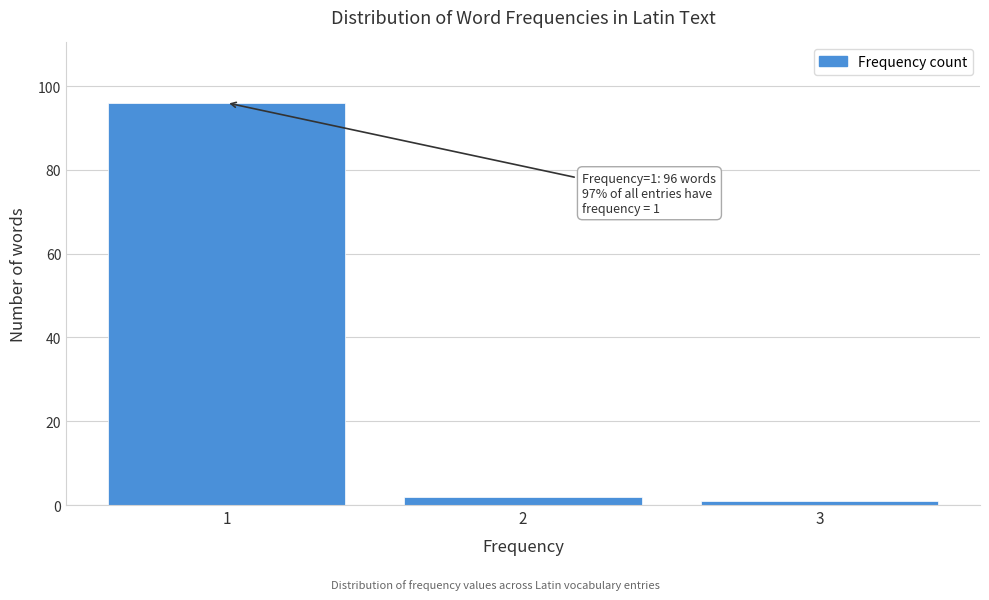

Reading right to left, what are all the values shown in this chart?

1	2	96